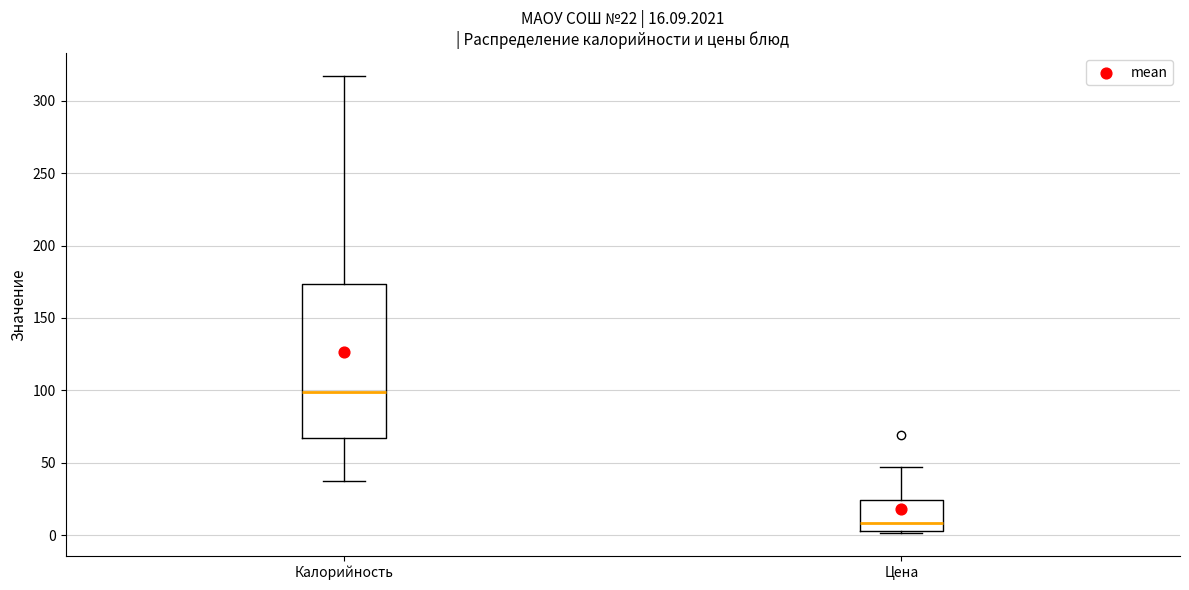

Comparing the boxes themselves (not the whiskers), which one is the tallest?

Калорийность